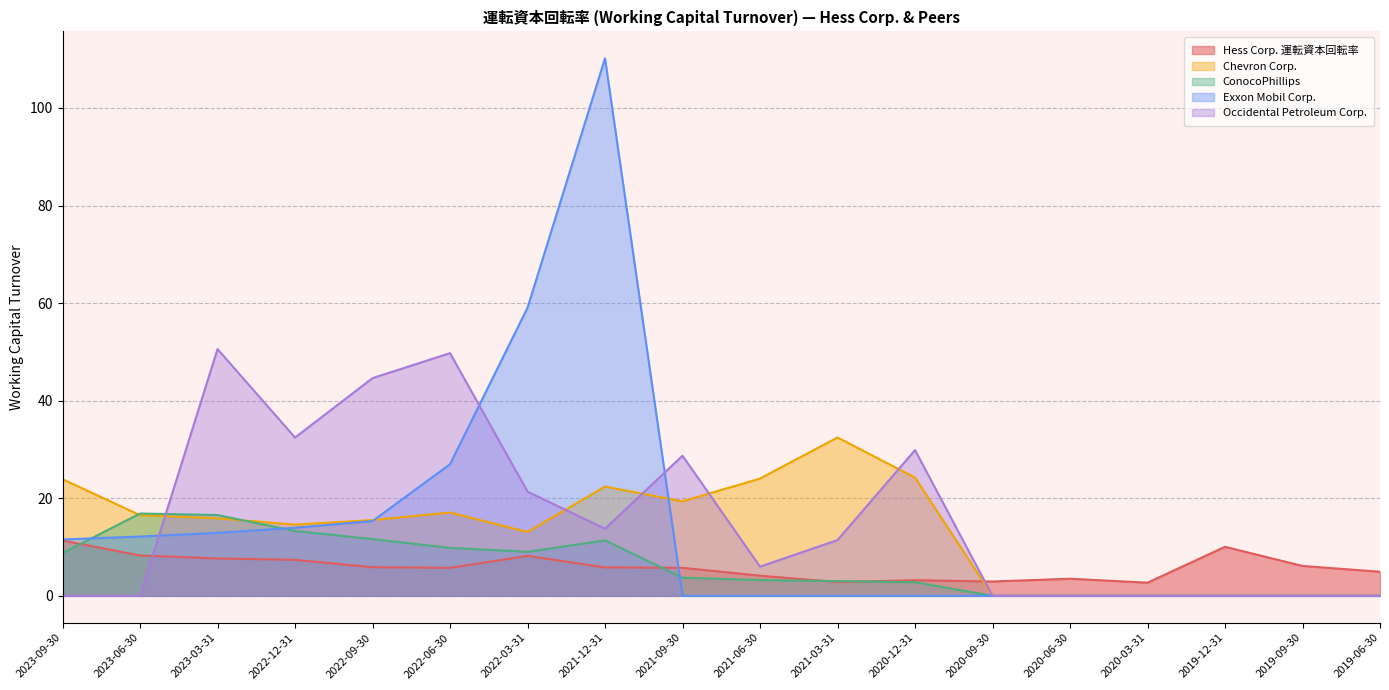

Which has a higher value, 2020-03-31 or 2020-09-30?

2020-09-30